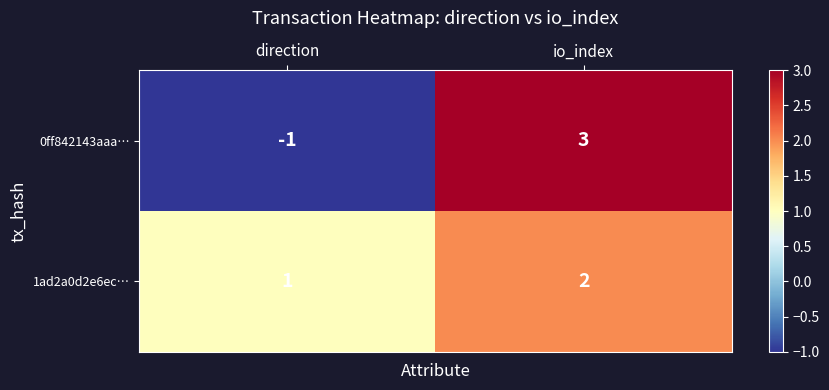

Which label corresponds to the smallest value in the chart?

direction